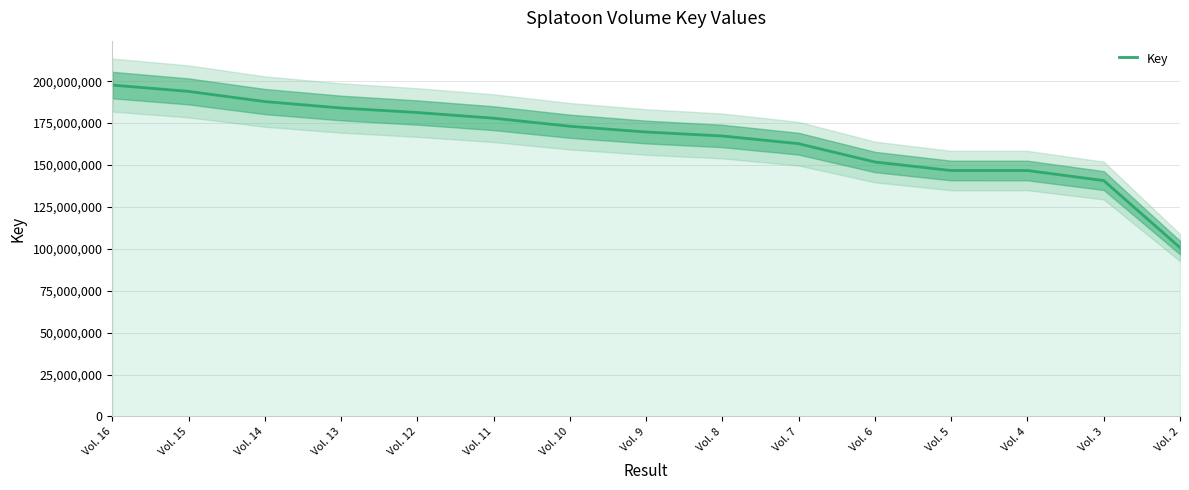

True or false: the data has more than 2 interior local peaks.

False